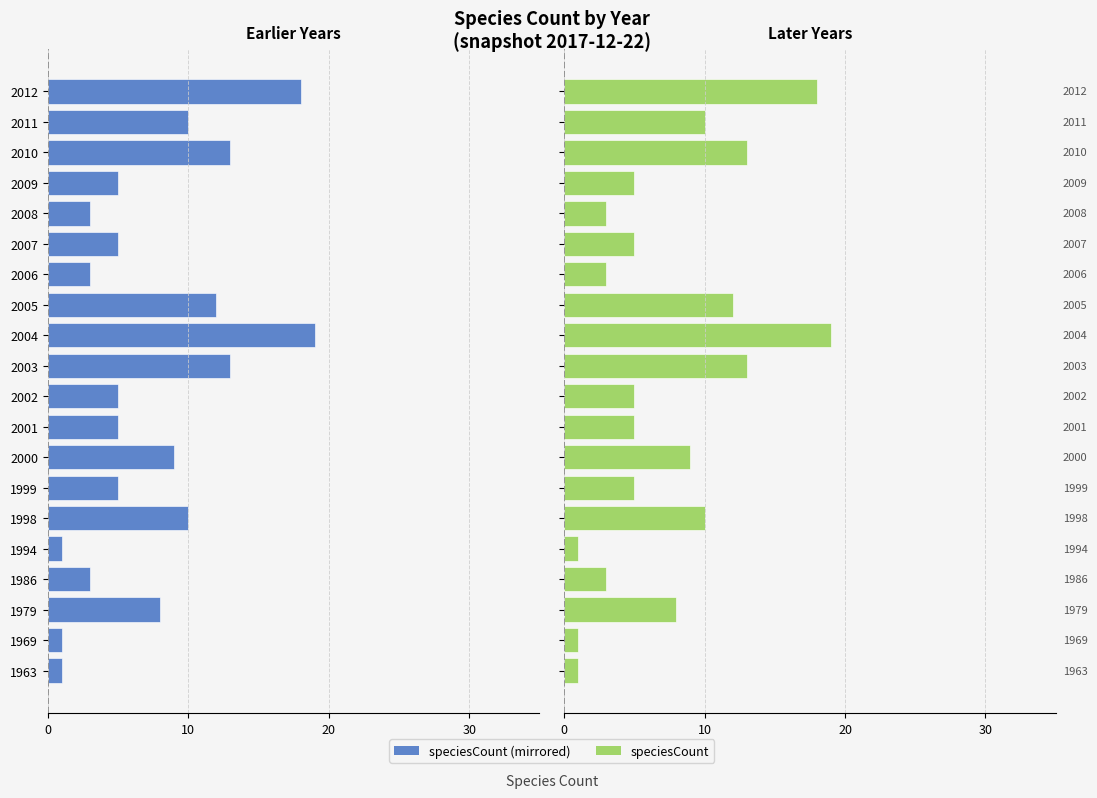

Reading left to right, extract all data points from this chart.

speciesCount (left): -1	-1	-8	-3	-1	-10	-5	-9	-5	-5	-13	-19	-12	-3	-5	-3	-5	-13	-10	-18
speciesCount (right): 1	1	8	3	1	10	5	9	5	5	13	19	12	3	5	3	5	13	10	18